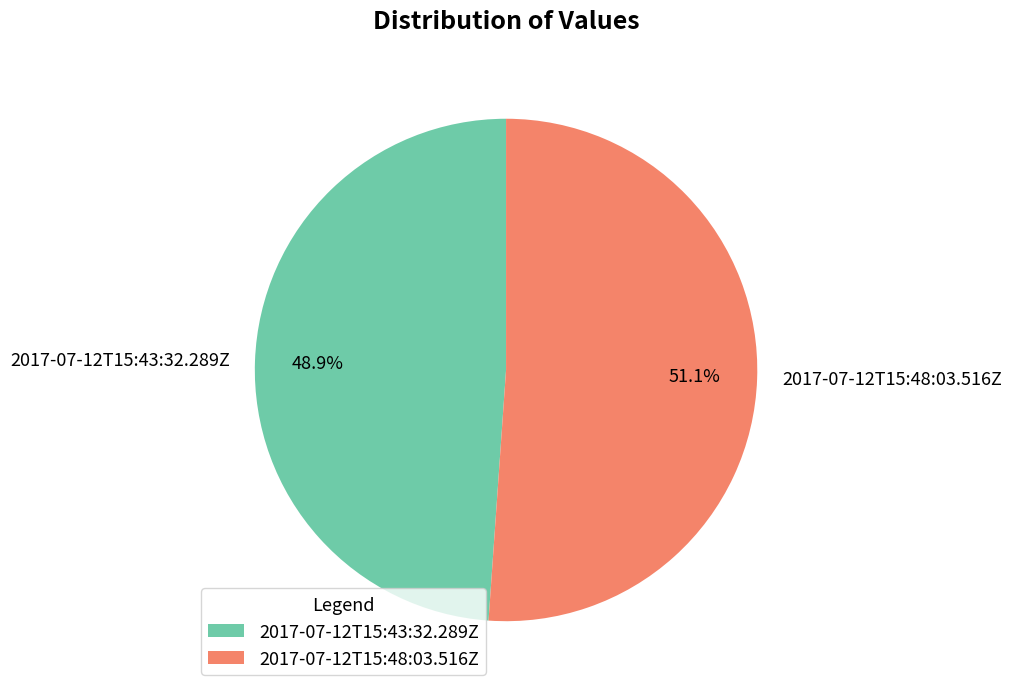

To the nearest percent, what is the difference between the largest and smallest slice percentages?

2%